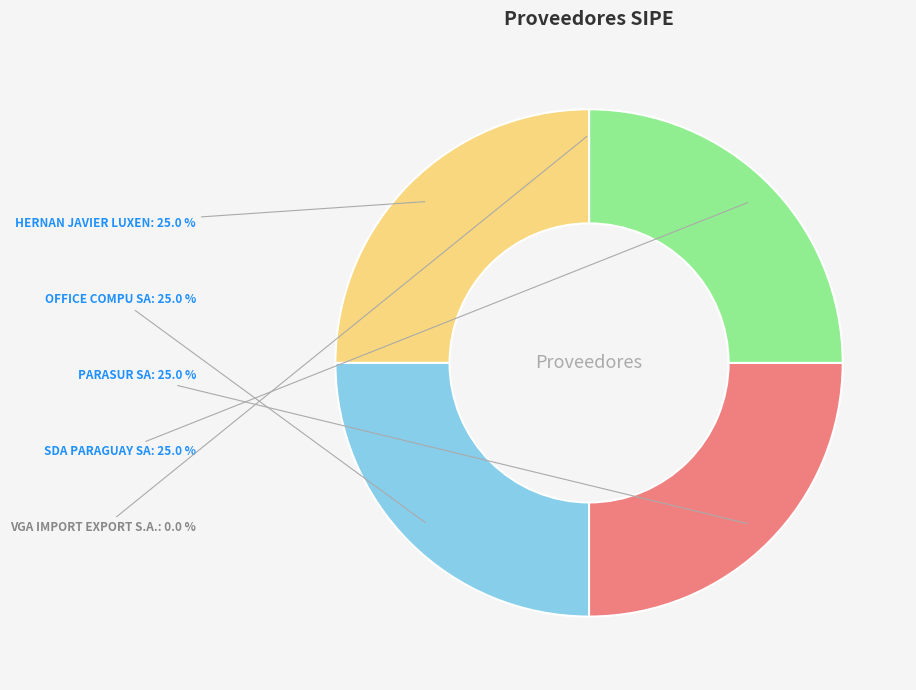

True or false: SDA PARAGUAY SA accounts for 38% of the total.

False